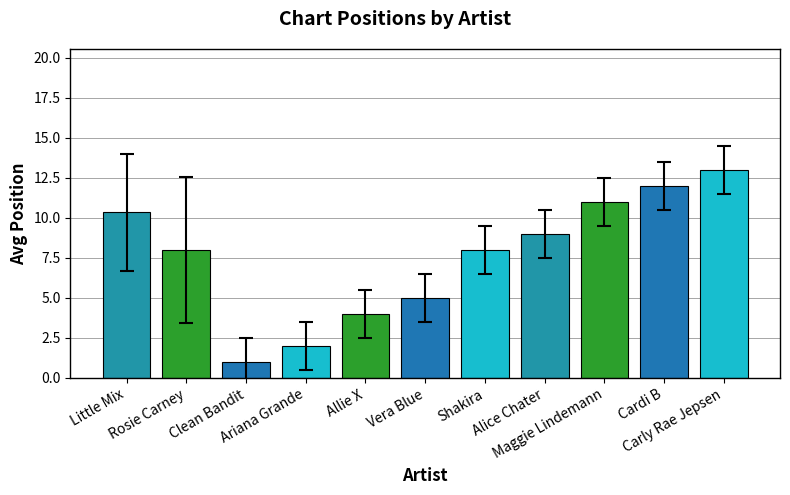

Which label corresponds to the smallest value in the chart?

Clean Bandit